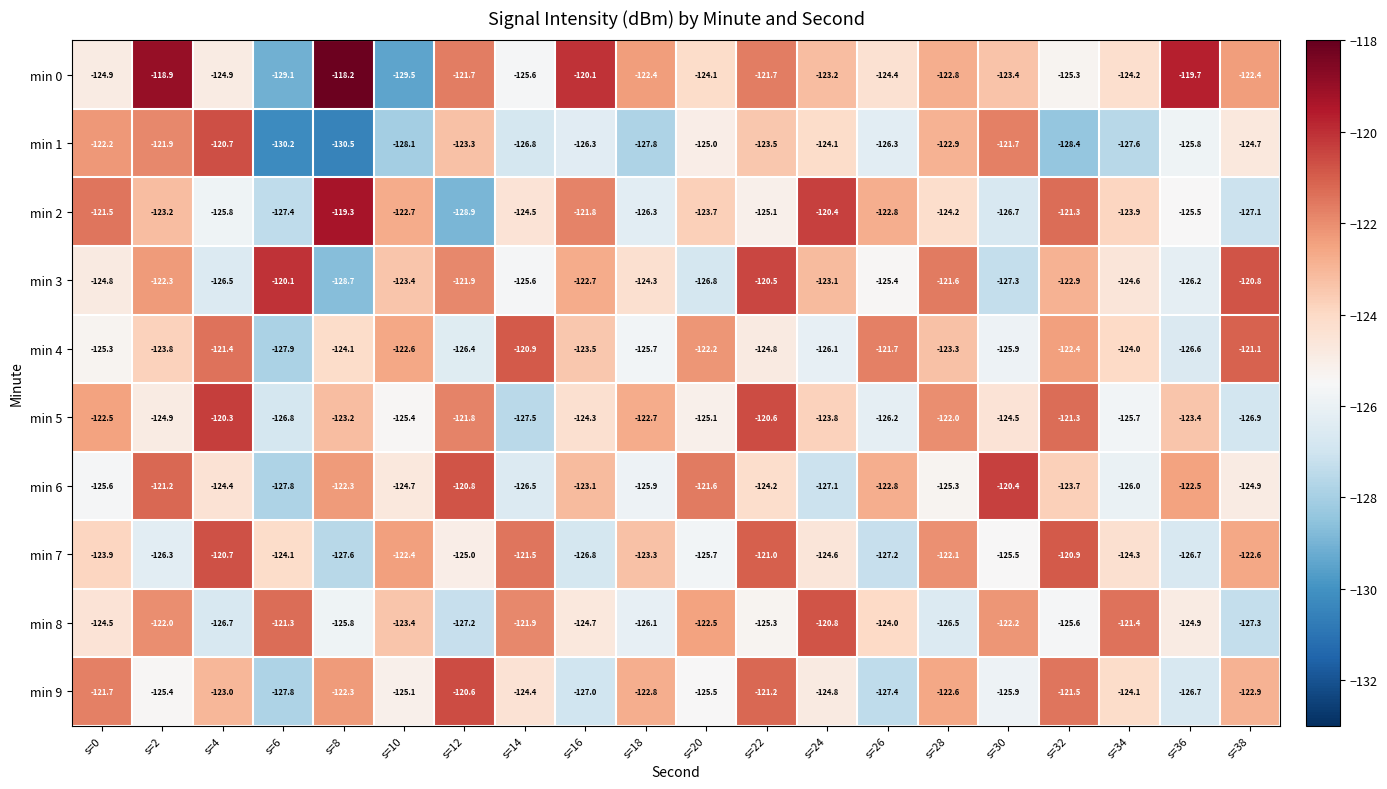

How many data points in min 3 are less than -123?

12